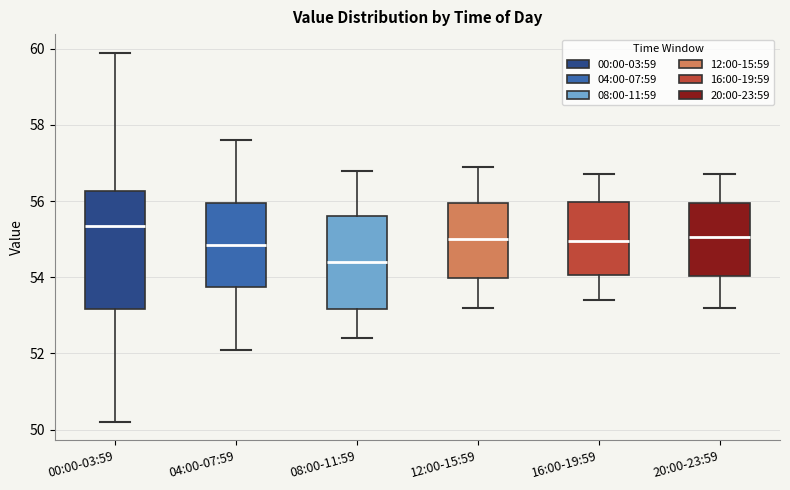

Reading left to right, transcribe this box plot: for each box, give where its median line is, the range the box spans, and where its two whiskers end, as read against the y-axis. The values are not printed on the chart, so give them approximately, as read against the axis.

00:00-03:59: median 55.4, box 53.2 to 56.2, whiskers 50.2 to 60.0
04:00-07:59: median 54.8, box 53.8 to 56.0, whiskers 52.2 to 57.6
08:00-11:59: median 54.4, box 53.2 to 55.6, whiskers 52.4 to 56.8
12:00-15:59: median 55.0, box 54.0 to 56.0, whiskers 53.2 to 57.0
16:00-19:59: median 55.0, box 54.0 to 56.0, whiskers 53.4 to 56.8
20:00-23:59: median 55.0, box 54.0 to 56.0, whiskers 53.2 to 56.8